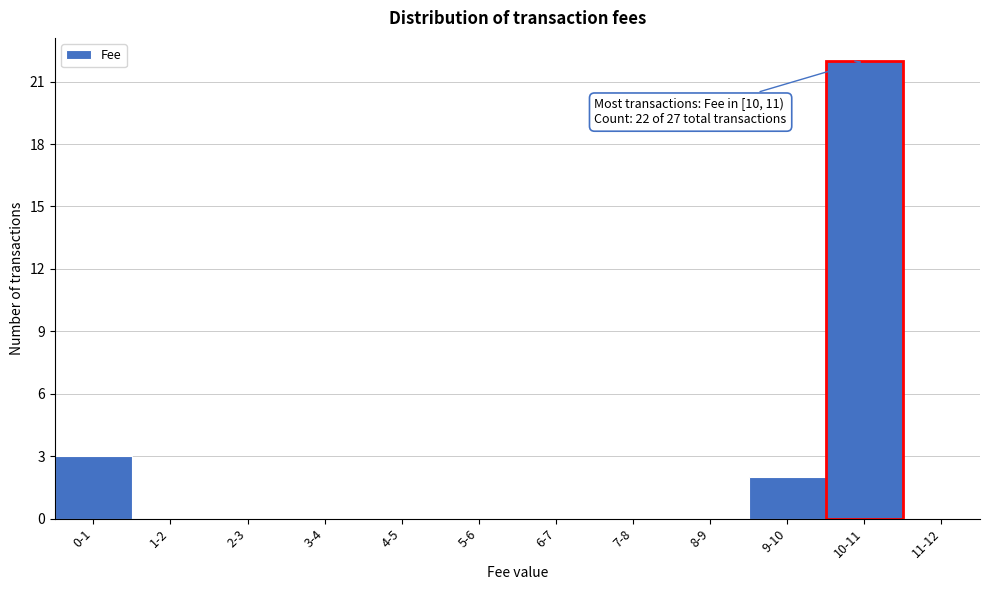

Reading left to right, transcribe all the data shown in this chart.

0-1=3	1-2=0	2-3=0	3-4=0	4-5=0	5-6=0	6-7=0	7-8=0	8-9=0	9-10=2	10-11=22	11-12=0